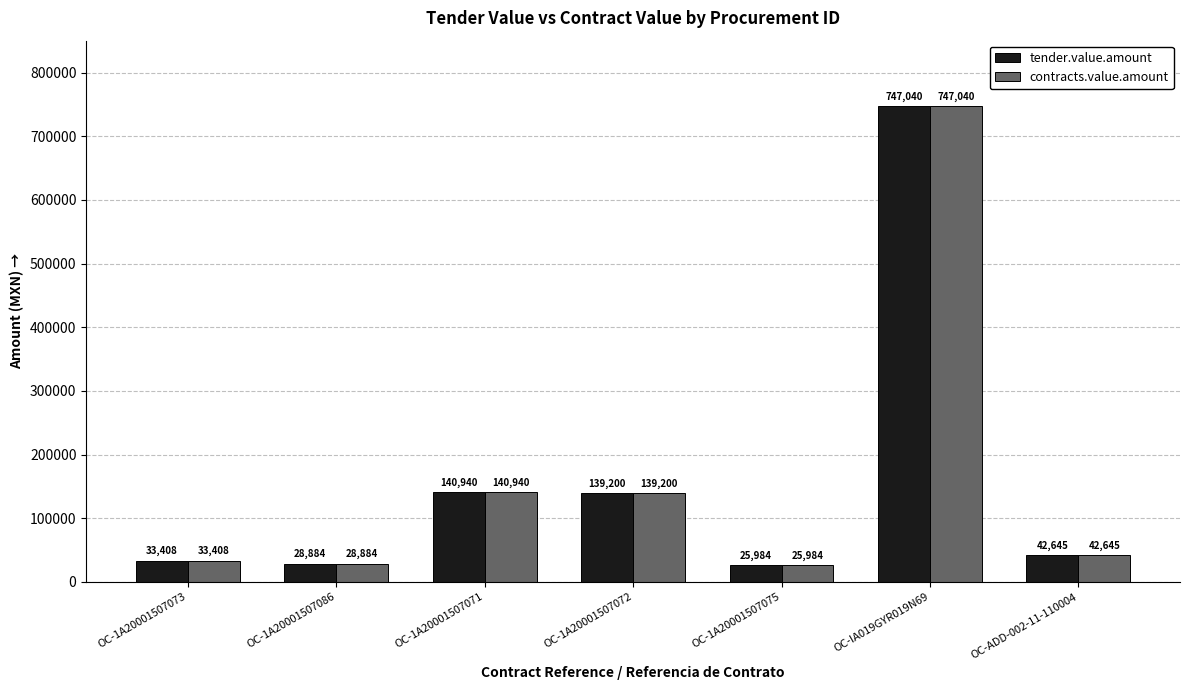

What is the sum of all tender.value.amount values?

1158101.6